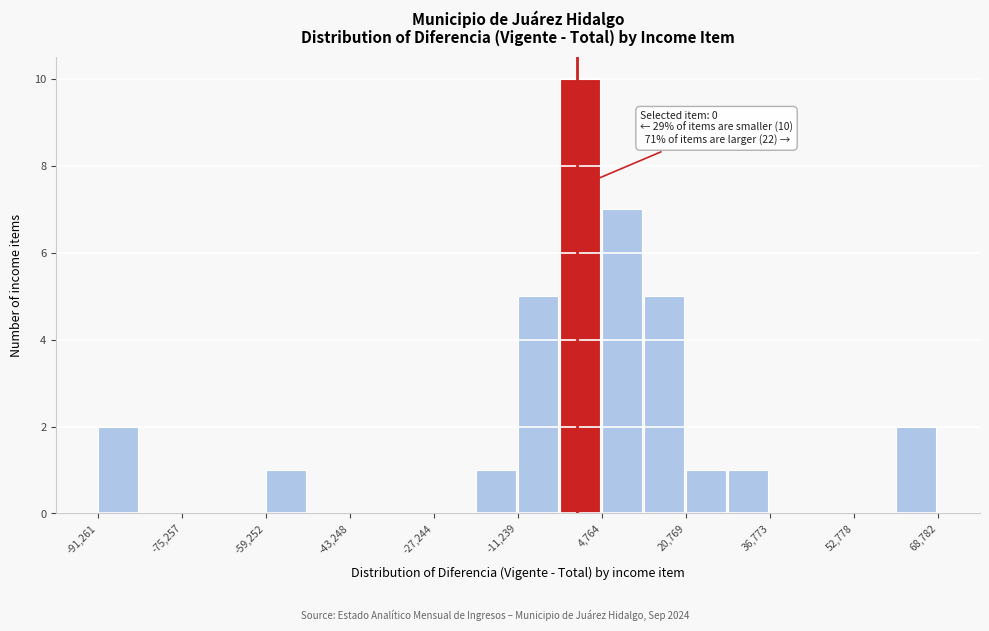

Which range on the x-axis has the tallest bar?

-4000 to 4000